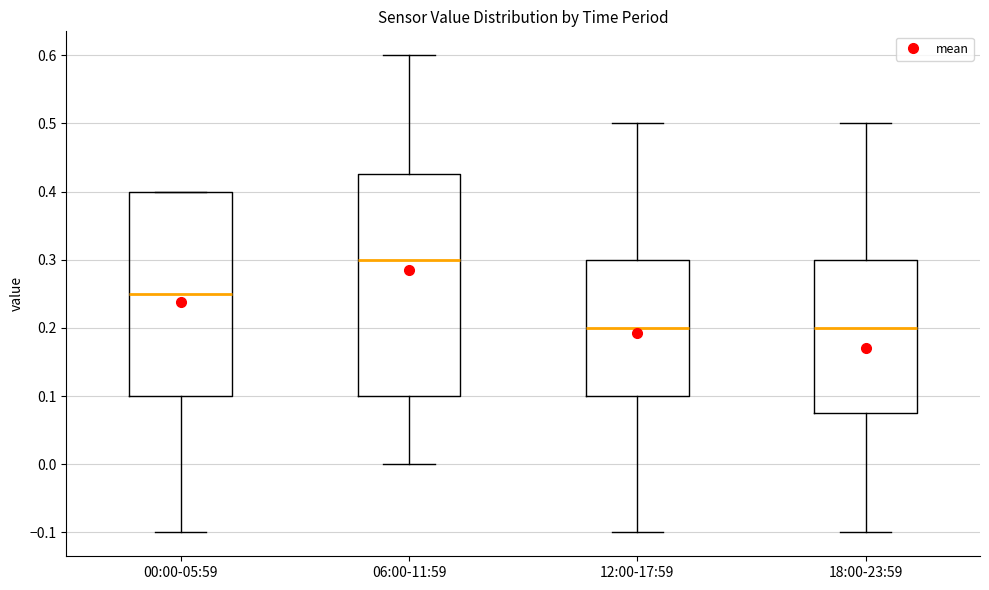

Which box has the highest median line?

06:00-11:59